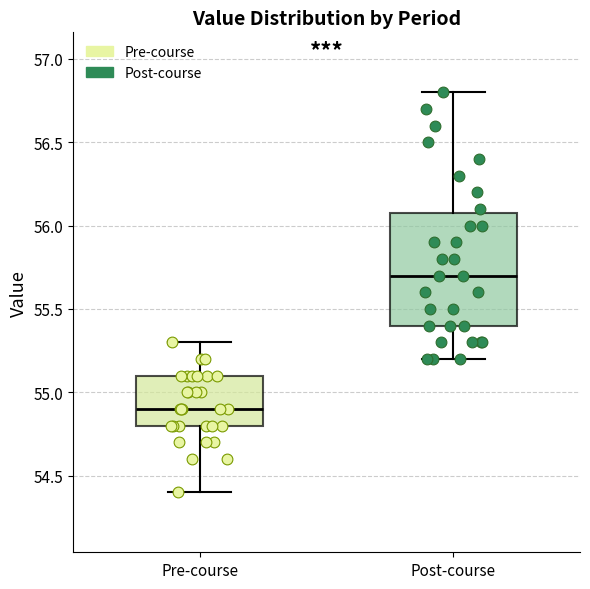

Where does the lower whisker of the box for Pre-course end on the y-axis? The values are not printed on the chart, so give them approximately, as read against the axis.

54.4